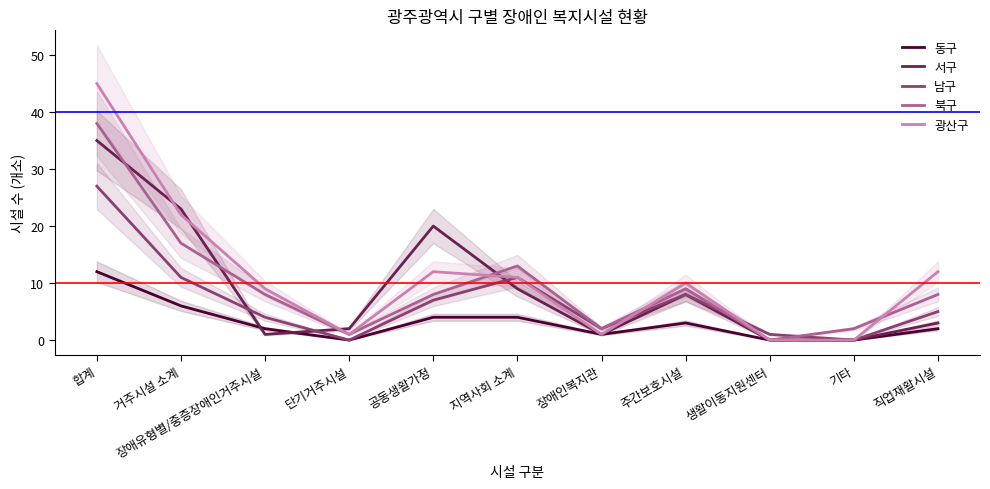

Which series ends up on top after the final intersection of 남구 and 서구?

남구